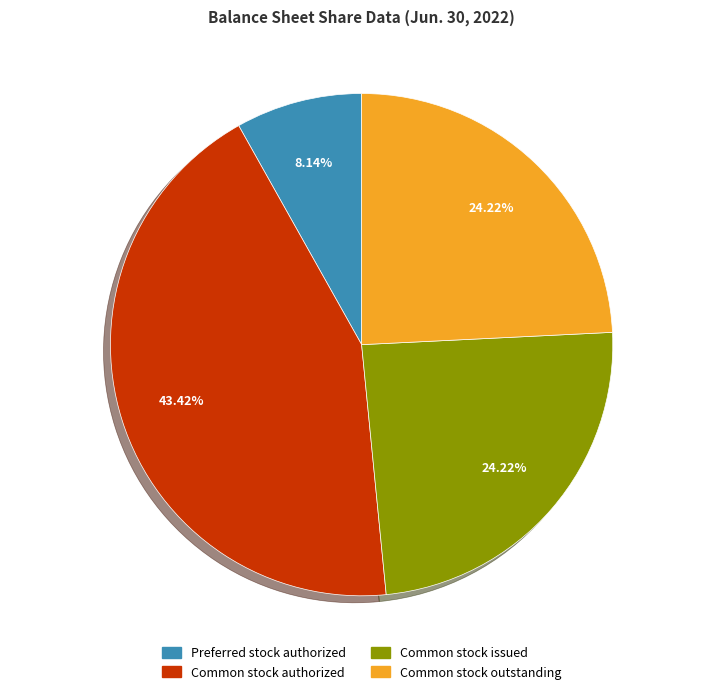

How many slices are in this pie chart?

4